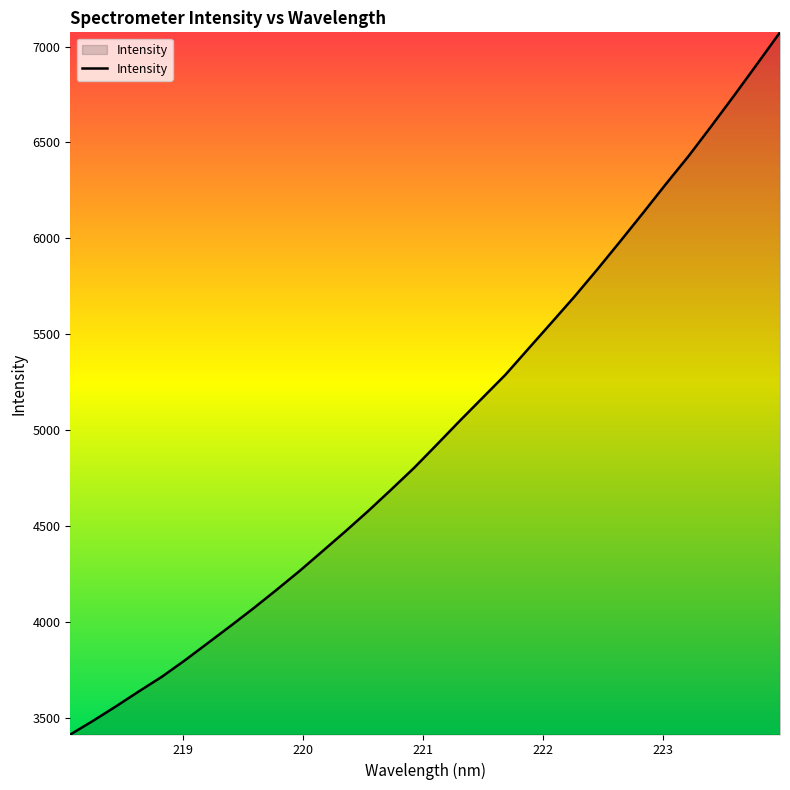

What is the difference between the maximum and minimum values?

3660.0